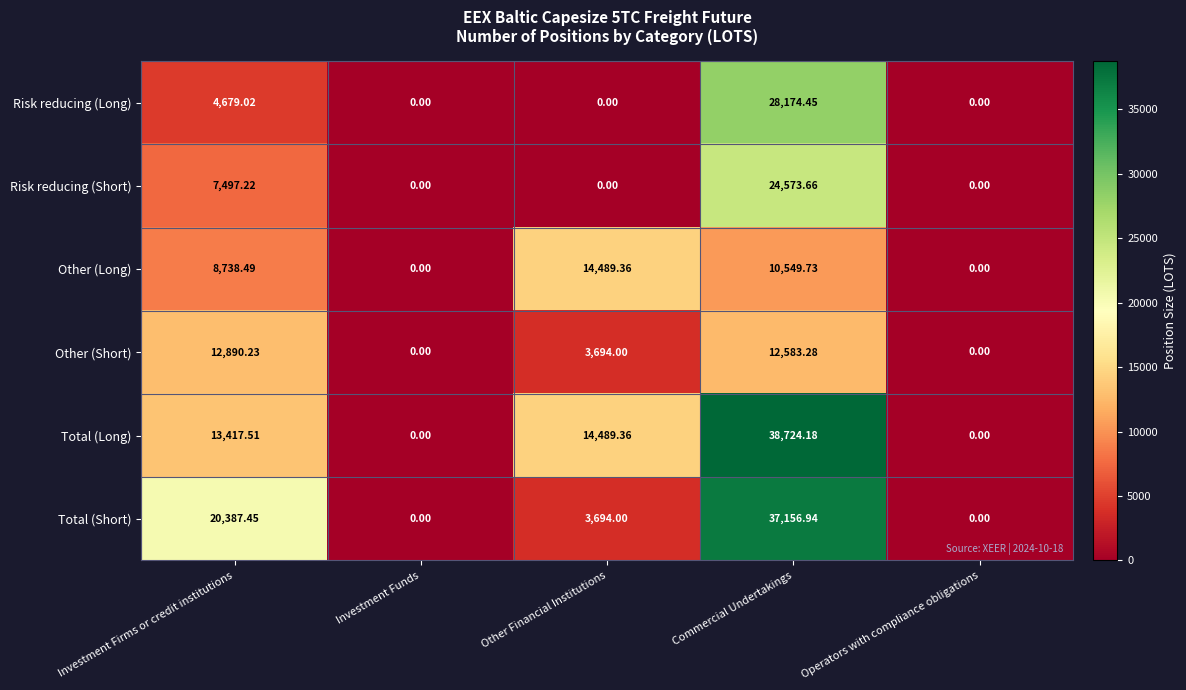

Count the number of data series in this chart.

6